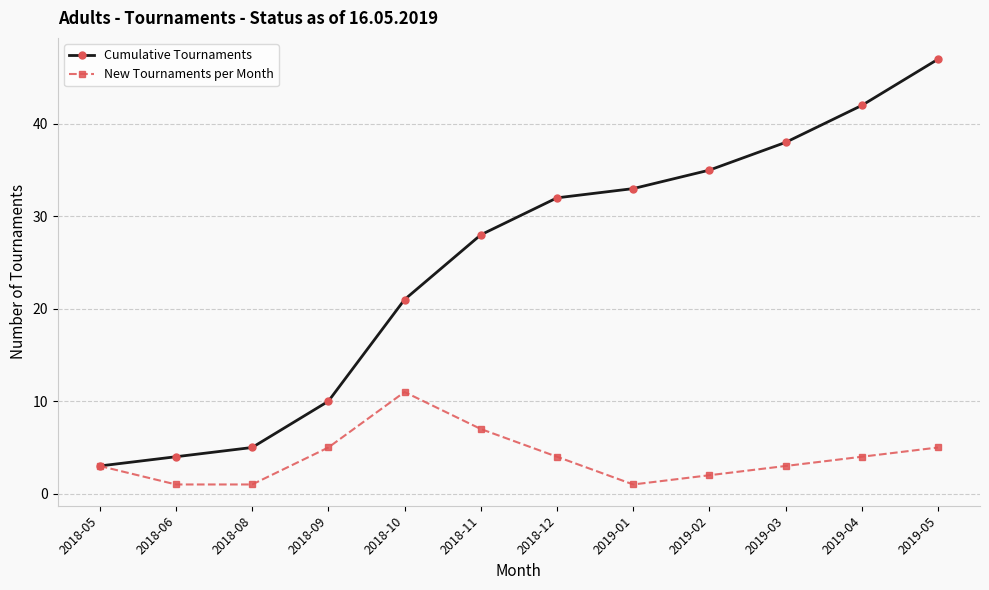

Count the New Tournaments per Month values in the range 2 to 5.

7